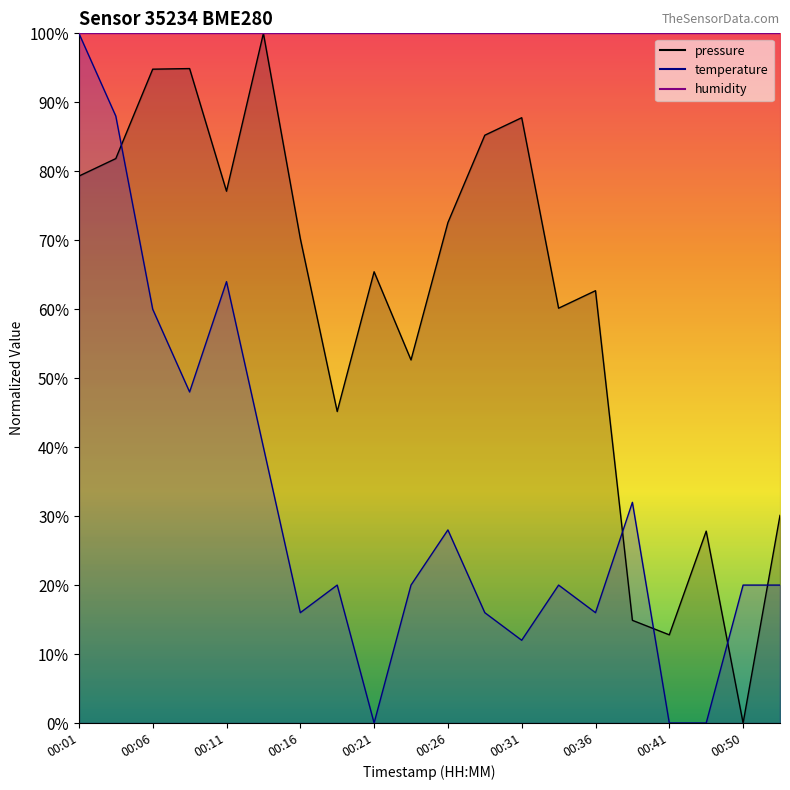

How many series are shown in this chart?

2